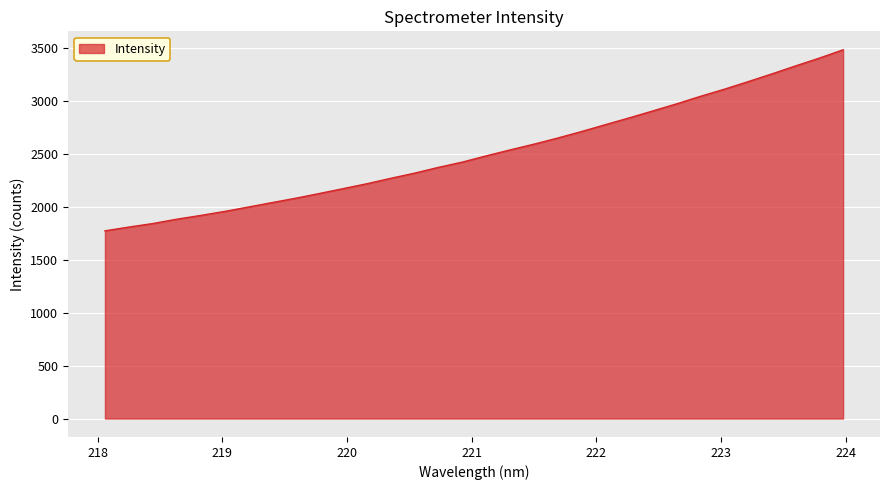

What is the greatest value displayed?

3482.2